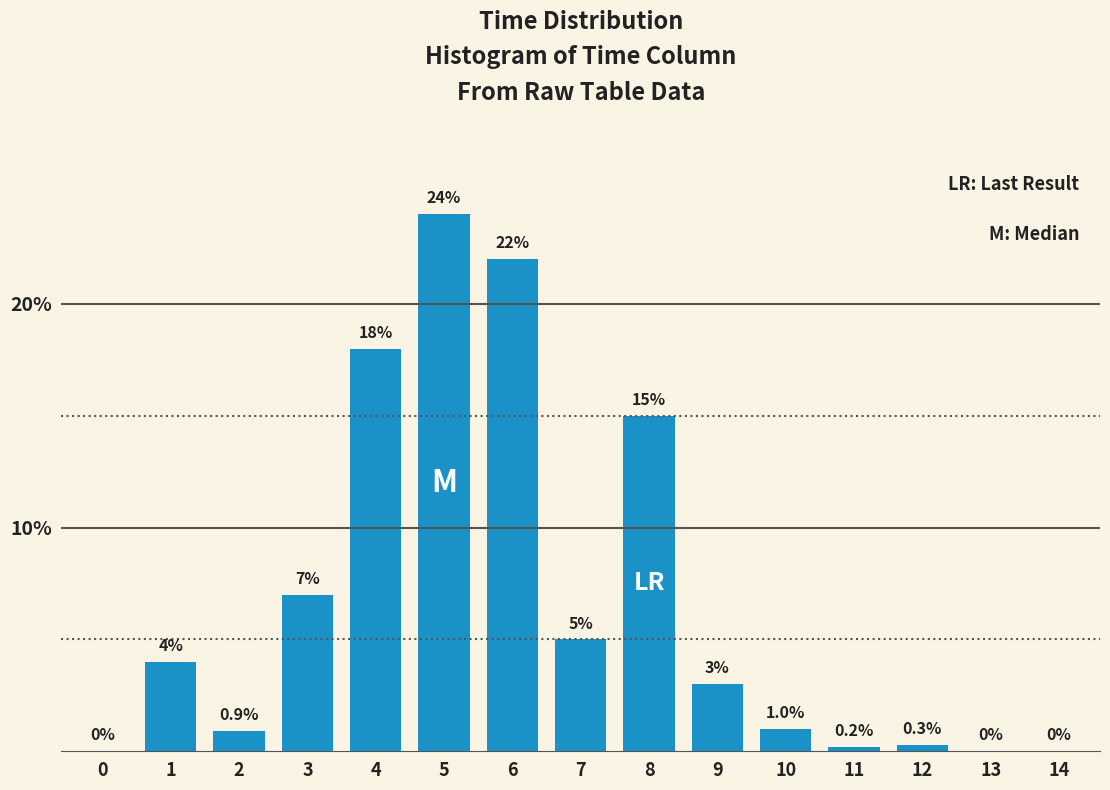

Reading left to right, list all the values displayed in this chart.

0=0.0	1=4.0	2=0.9	3=7.0	4=18.0	5=24.0	6=22.0	7=5.0	8=15.0	9=3.0	10=1.0	11=0.2	12=0.3	13=0.0	14=0.0